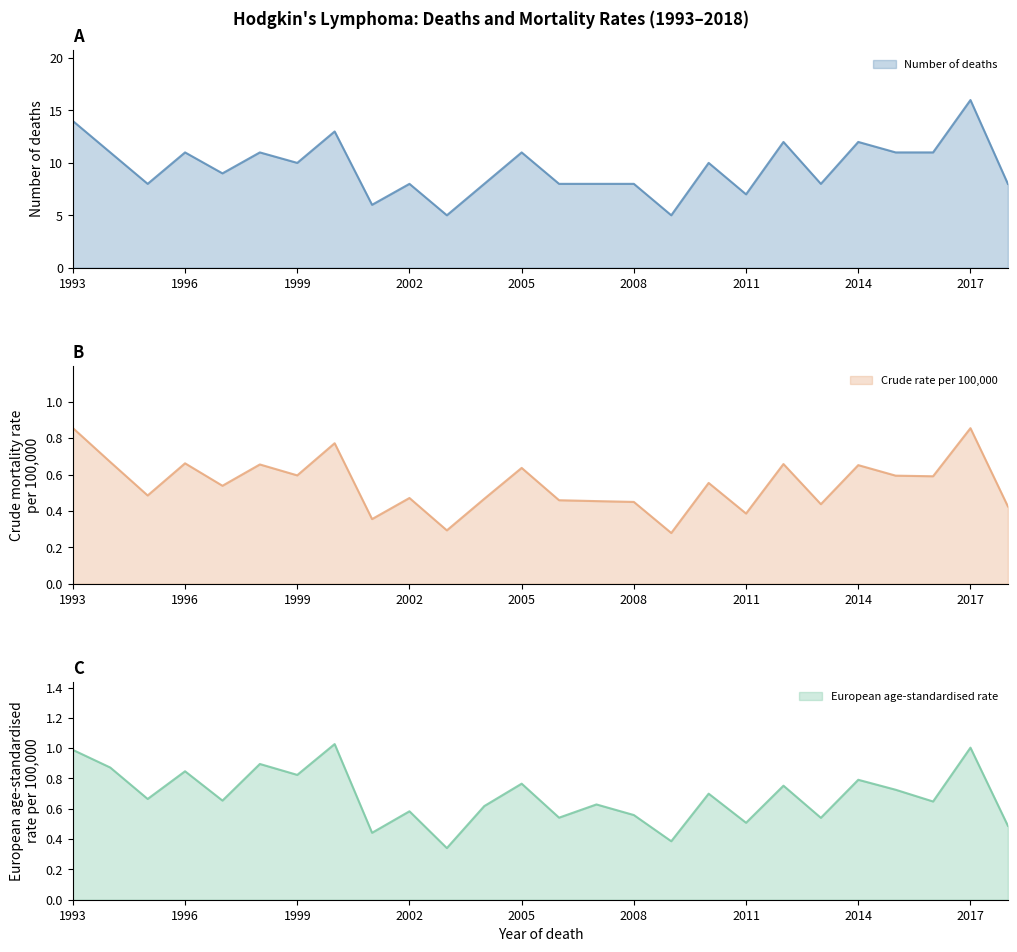

How many values in the Number of deaths series are below 10?

13